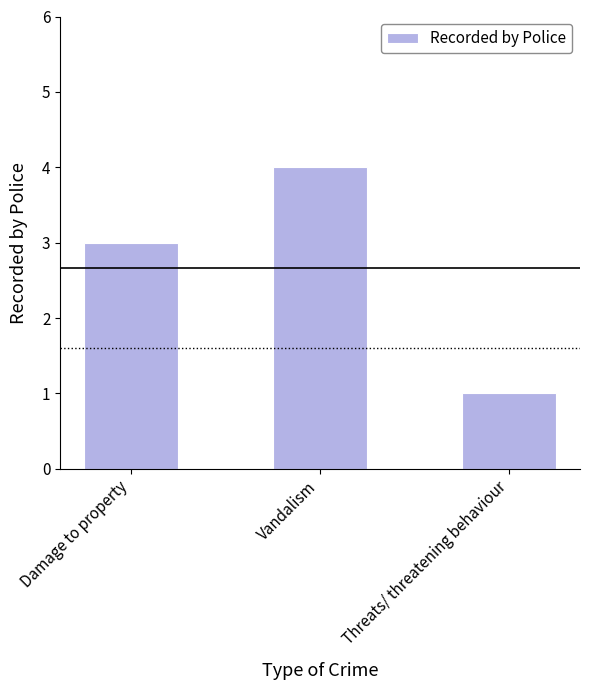

What position from the right is Damage to property?

3